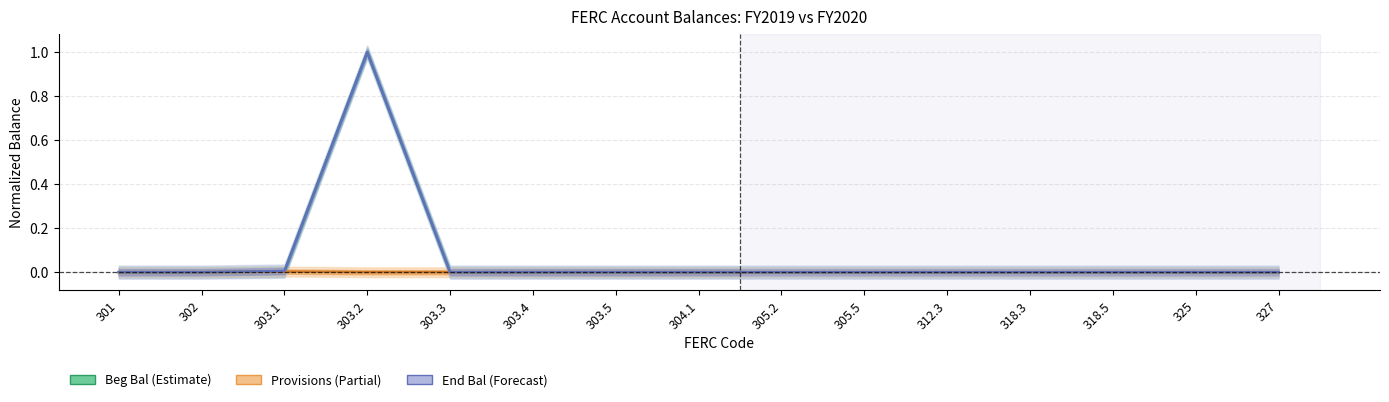

Which series has the largest total across all categories?

End Bal